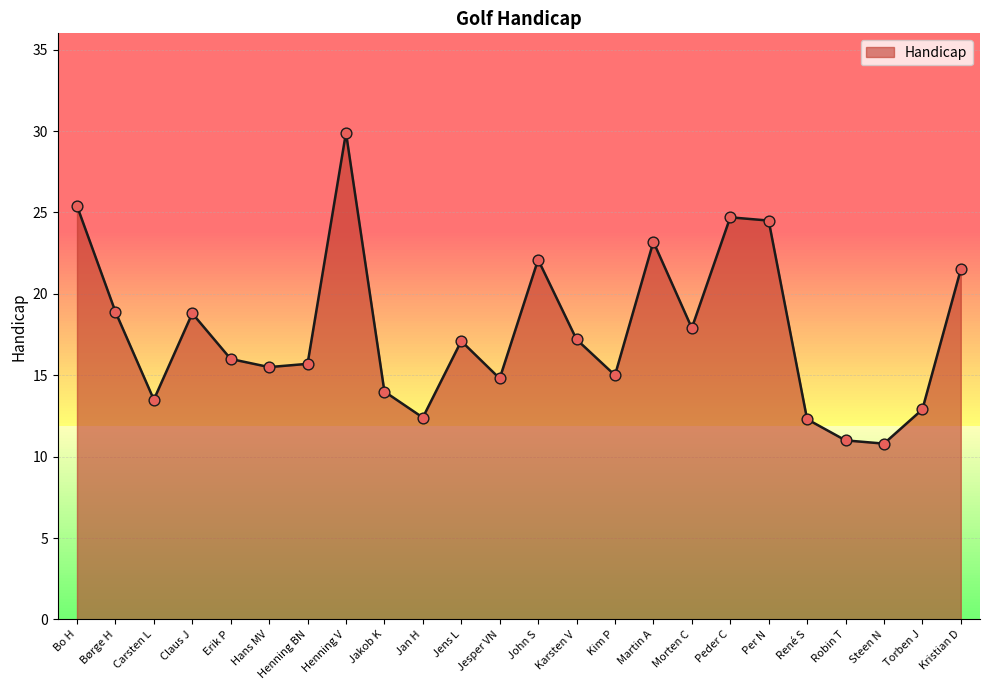

What is the change in value from Morten C to Peder C?

+6.8